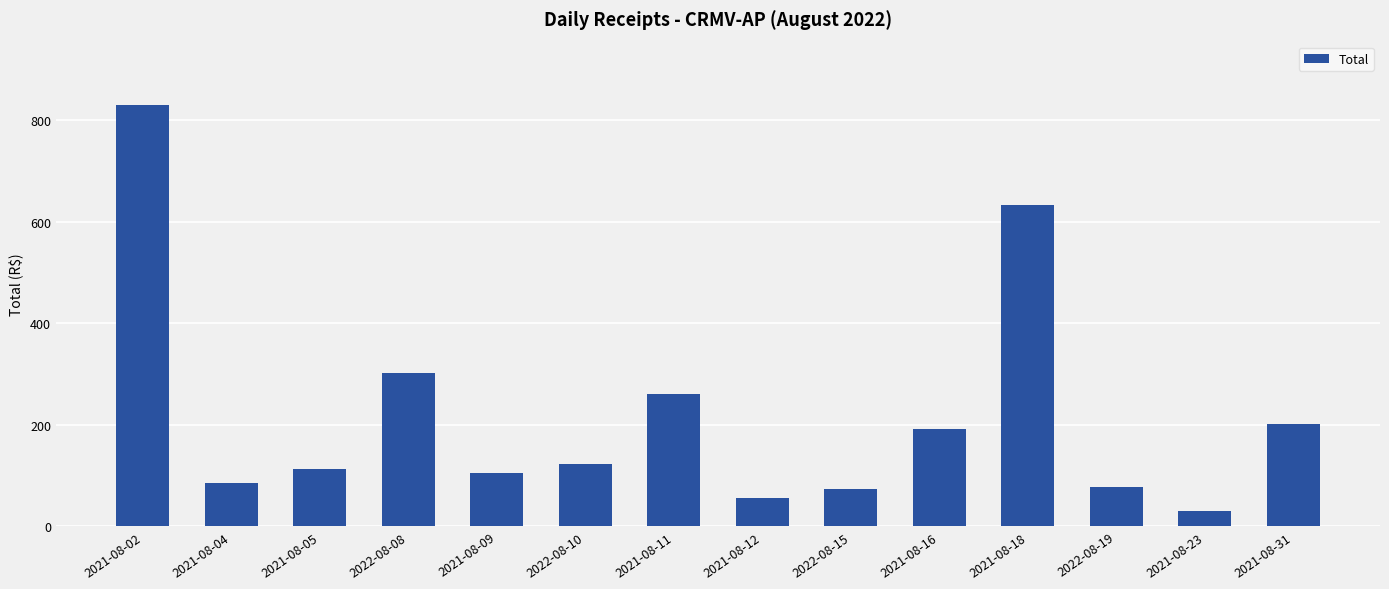

Approximately how many times larger is the value at 2022-08-08 compared to 2022-08-19?

3.9